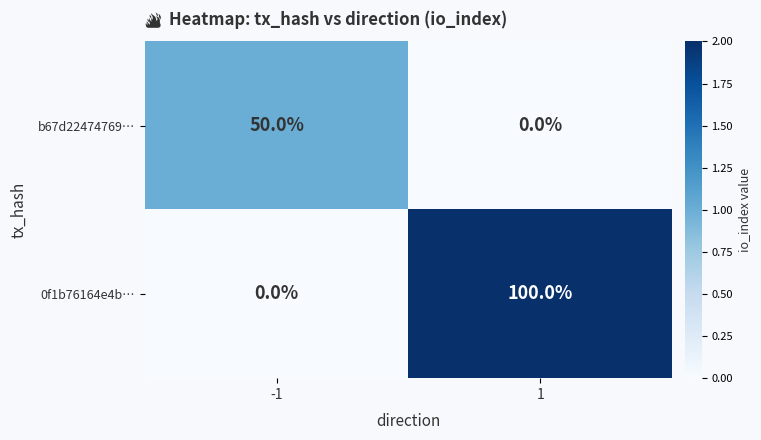

Read the 0f1b76164e4b… value at 1.

100